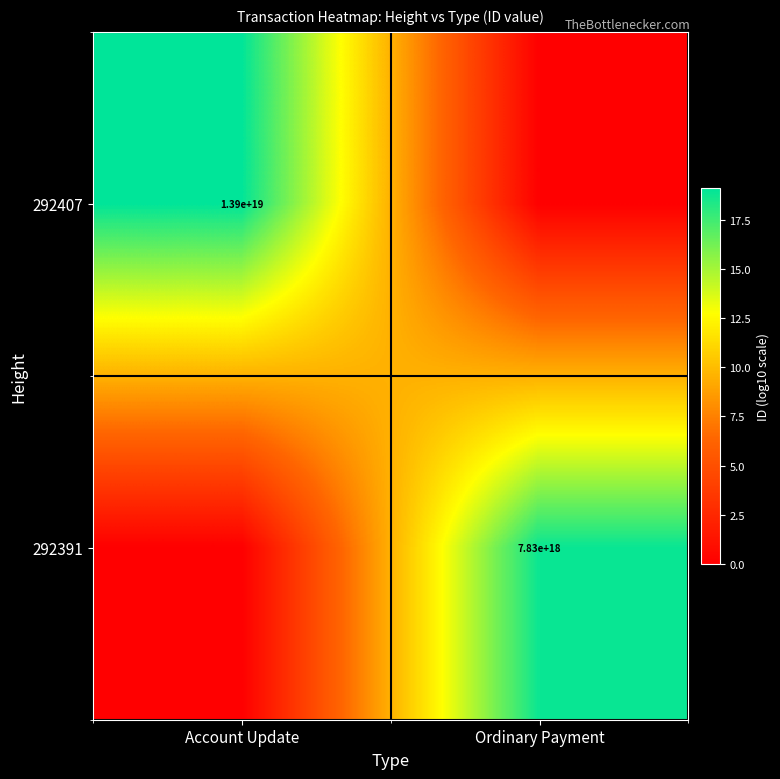

The value of 292407 at Account Update is 7766750273033665536. True or false?

False